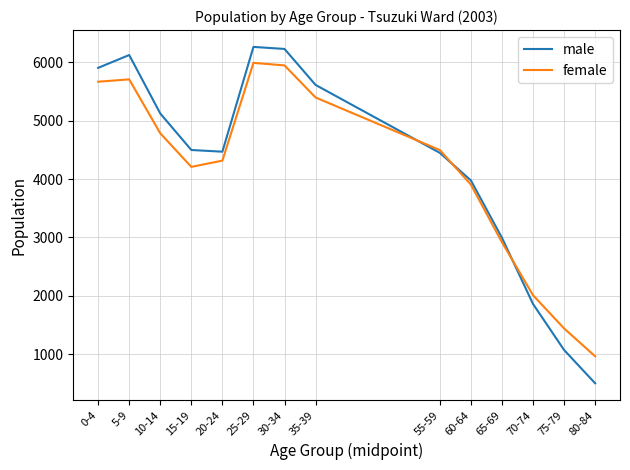

Where is female nearest to the value 3477?

60-64